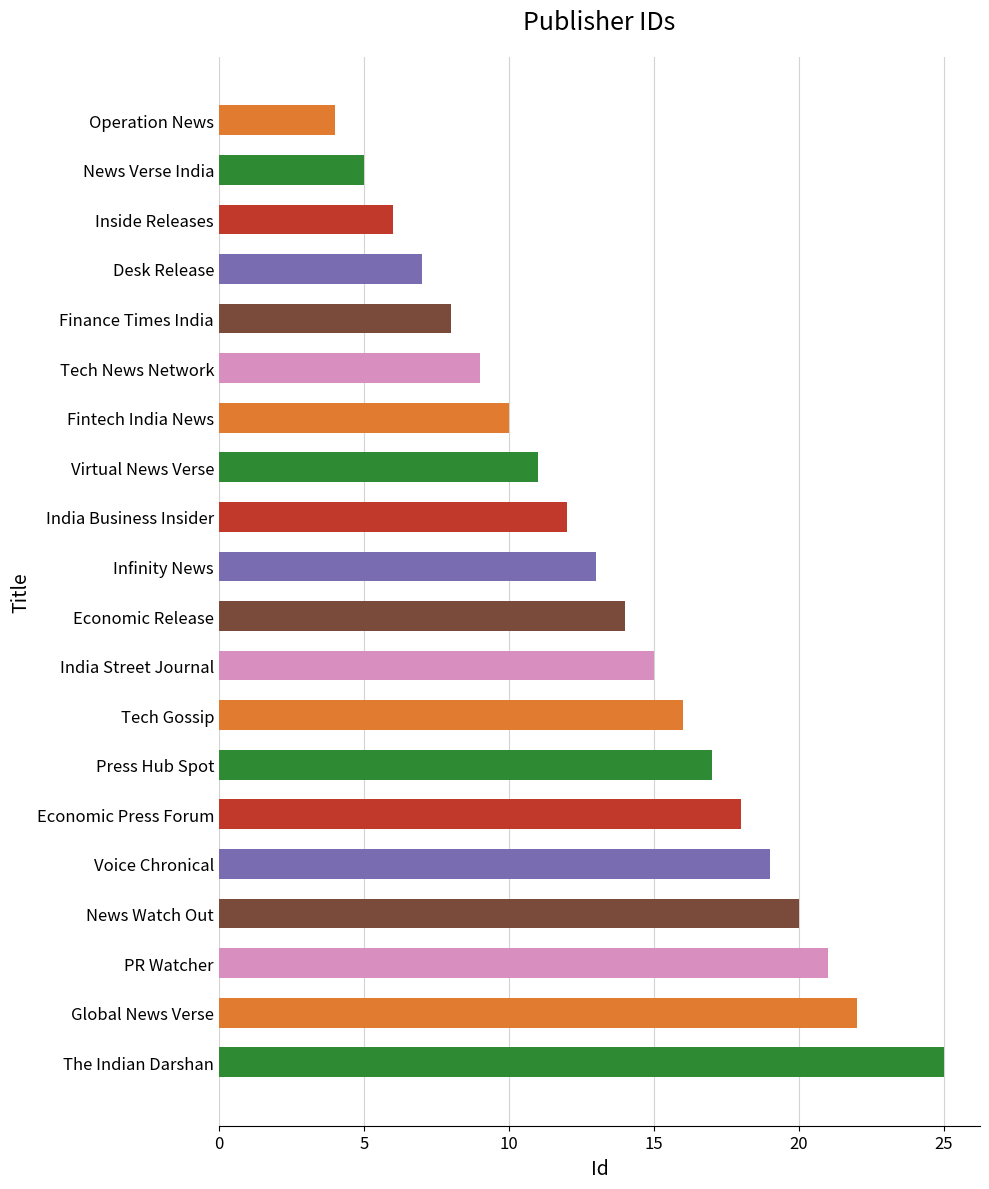

Reading top to bottom, extract all data points from this chart.

4	5	6	7	8	9	10	11	12	13	14	15	16	17	18	19	20	21	22	25